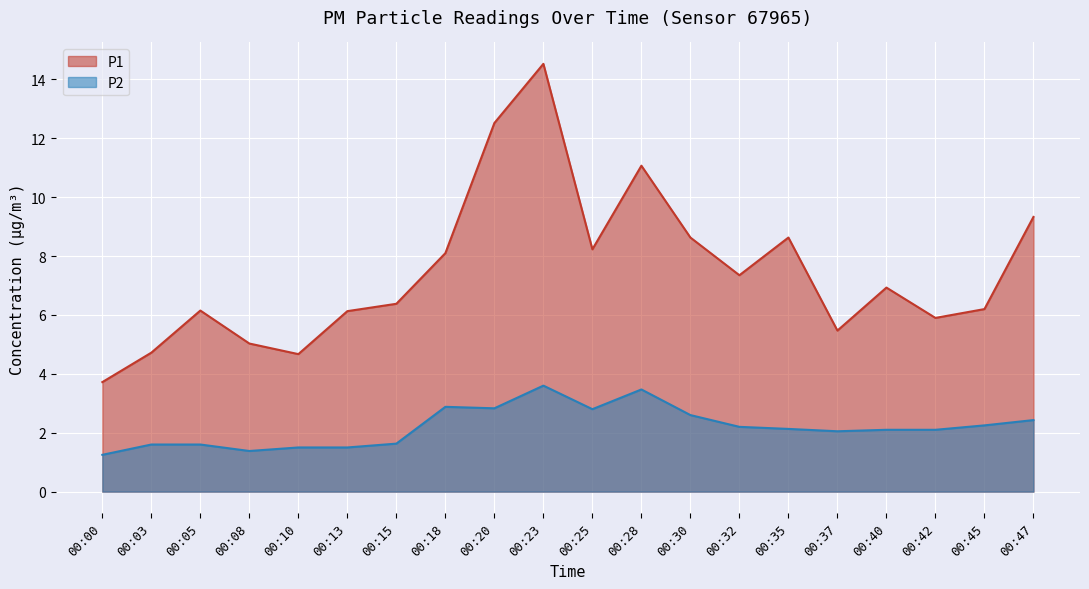

True or false: P2 and P1 cross at least once.

False